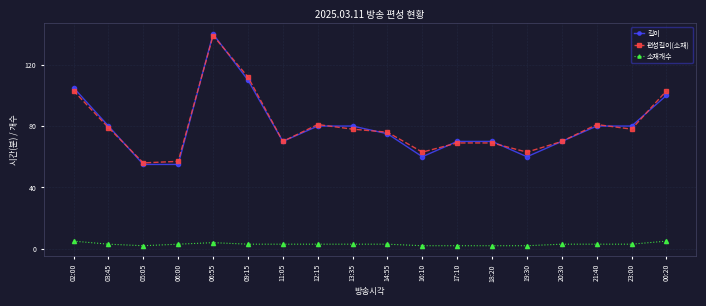

What is the label of the 8th point from the right?

16:10